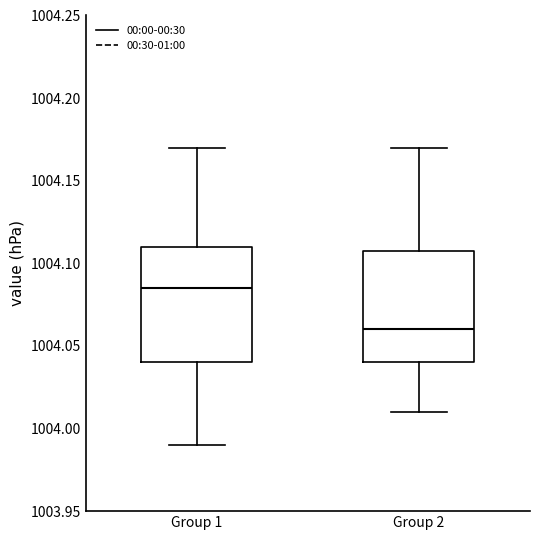

Where does the median line of the box for Group 1 sit on the y-axis? The values are not printed on the chart, so give them approximately, as read against the axis.

1004.085